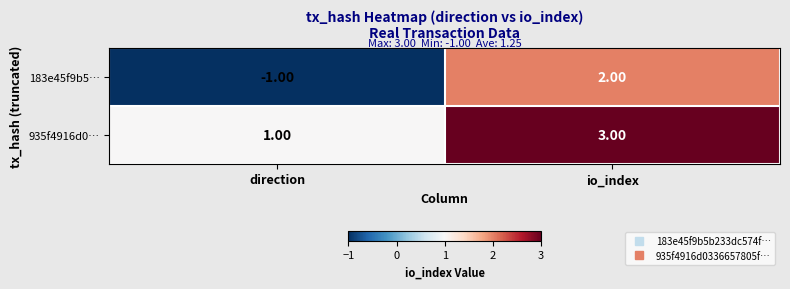

How many values in the 183e45f9b5… series are below 2?

1